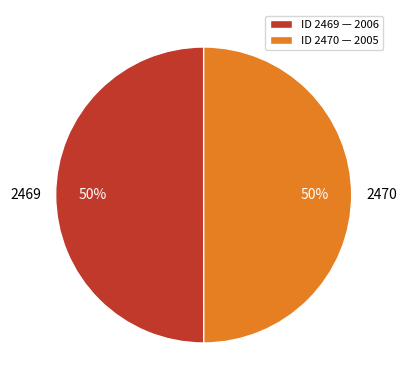

The 2470 slice represents 50% of the pie. True or false?

True